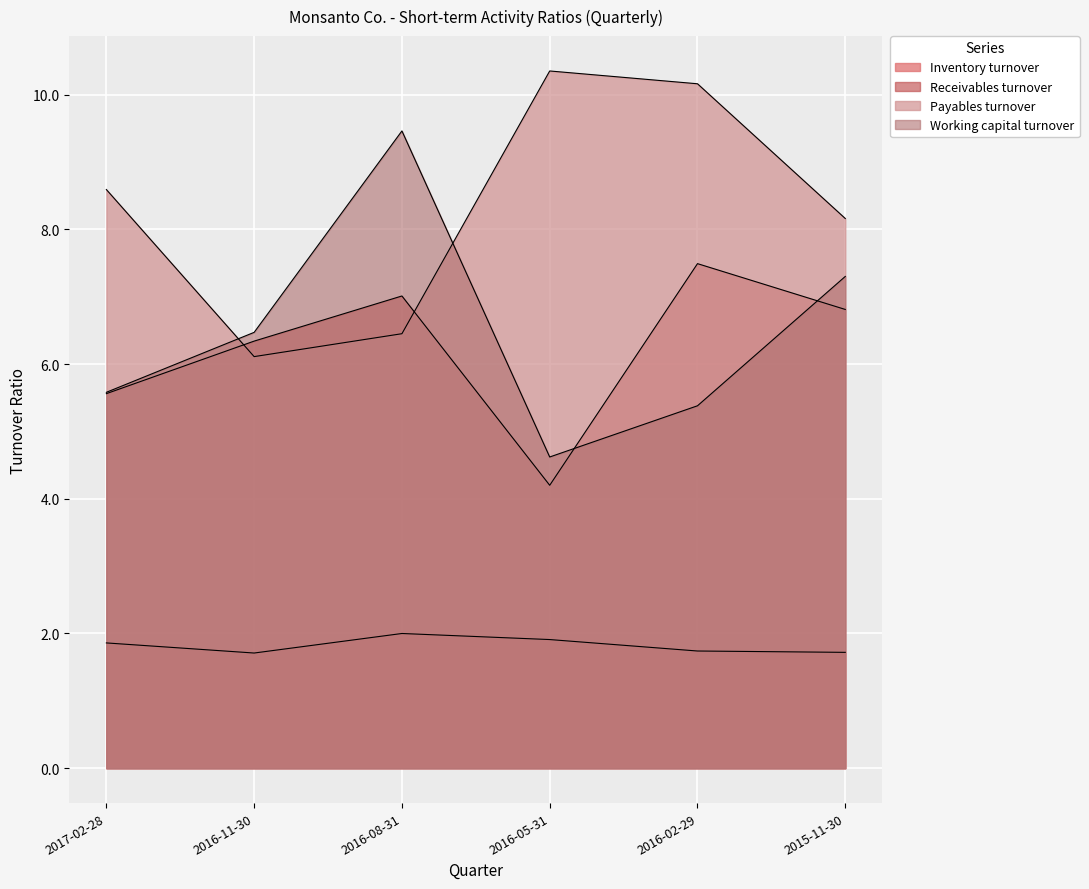

Count the number of data series in this chart.

4